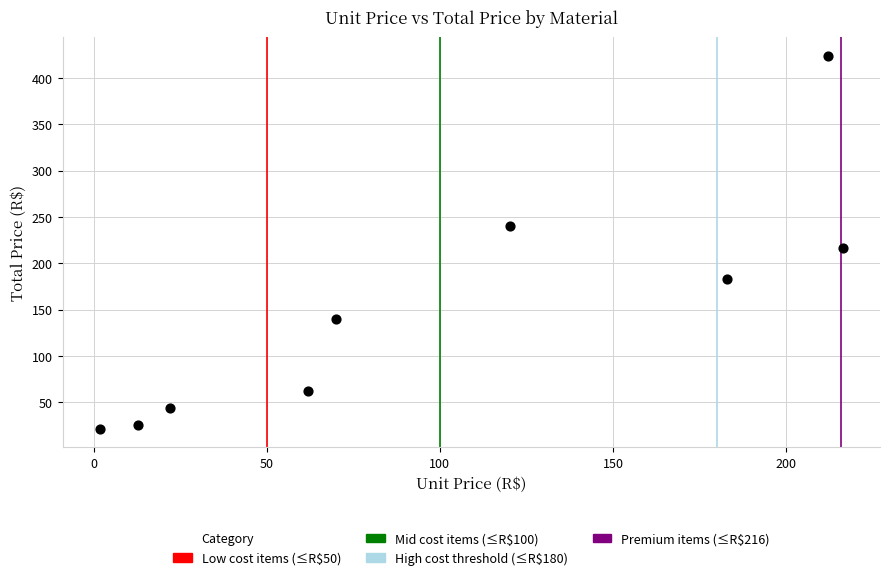

What is the range of Y values (max minus min)?

402.9